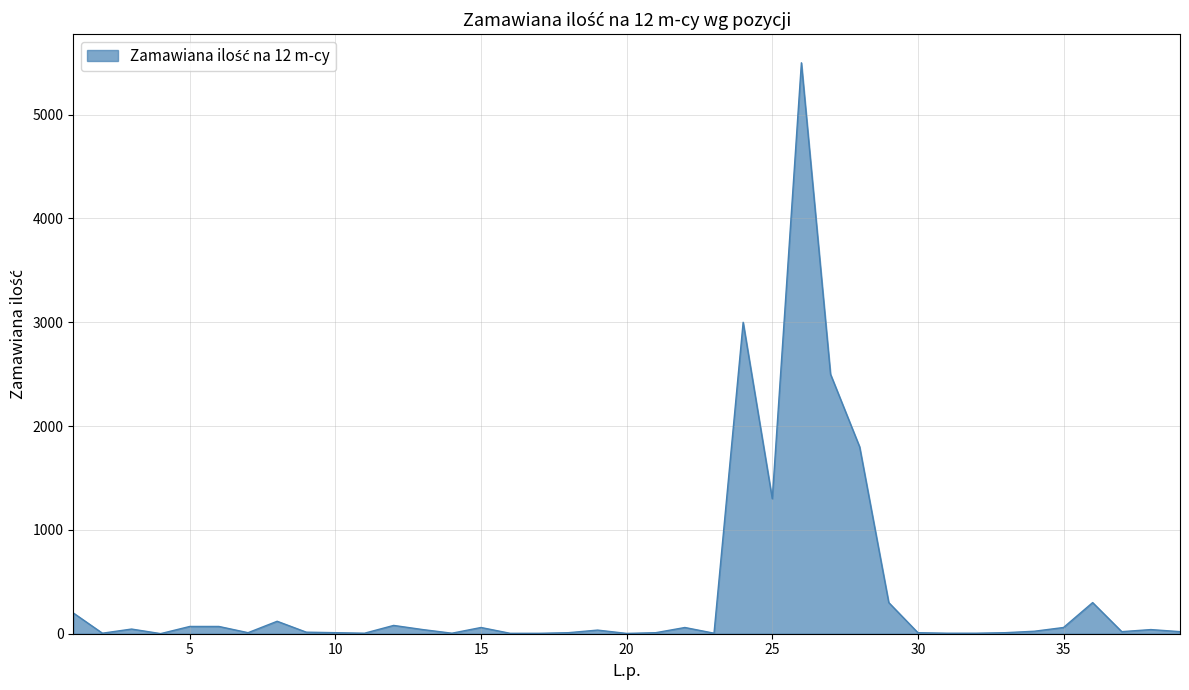

At which category does the data reach its first local valley?

2